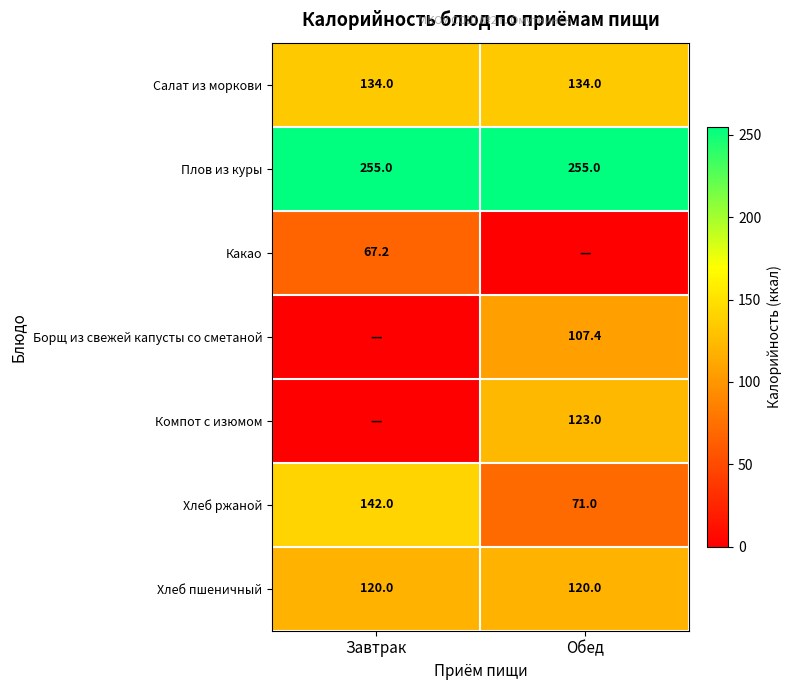

Which label corresponds to the smallest value in the chart?

Обед